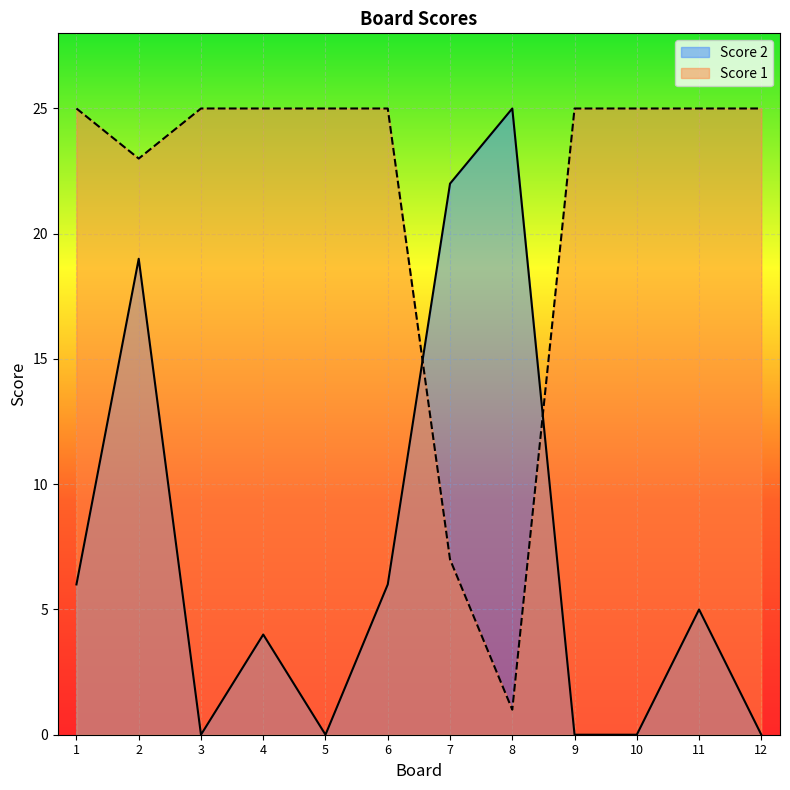

At how many categories does at least one series exceed 17?

12